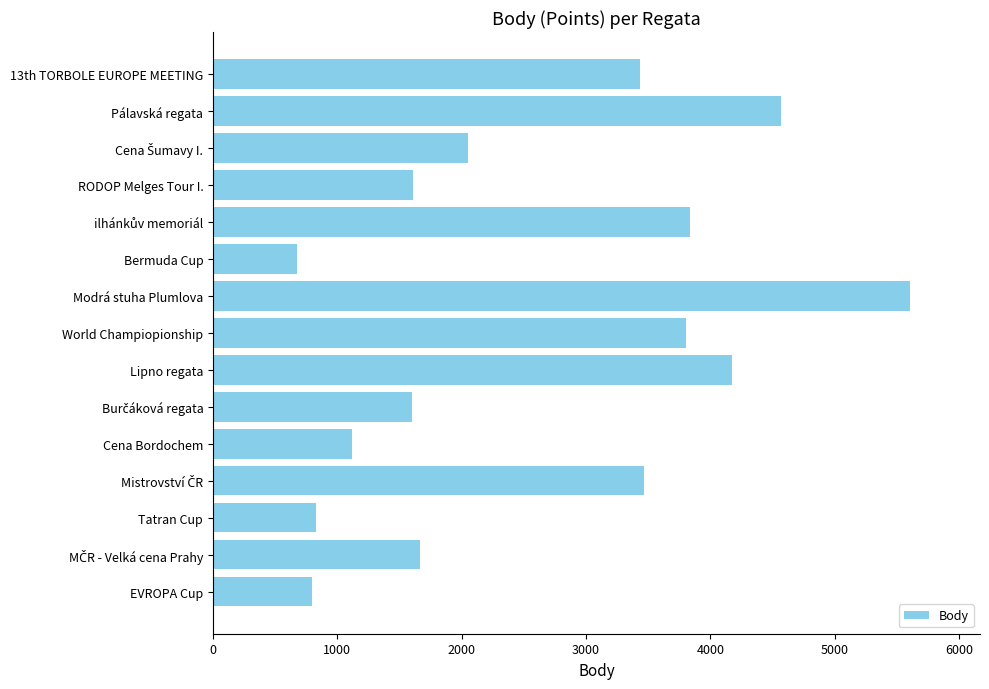

What is the average value?

2616